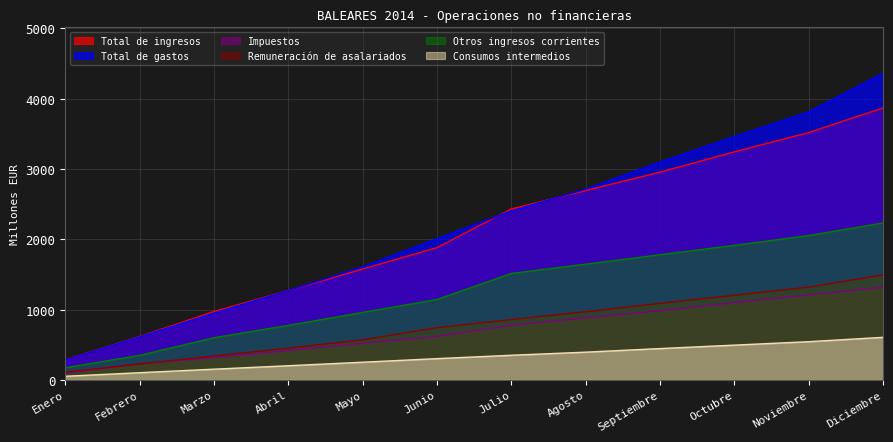

How many lines are shown in the chart?

6